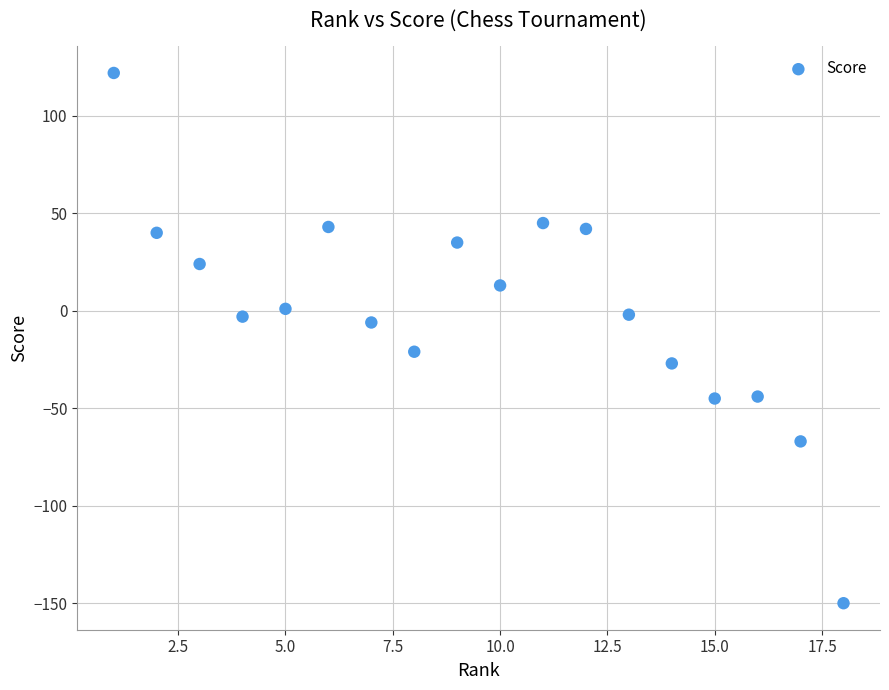

What is the range of Y values (max minus min)?

272